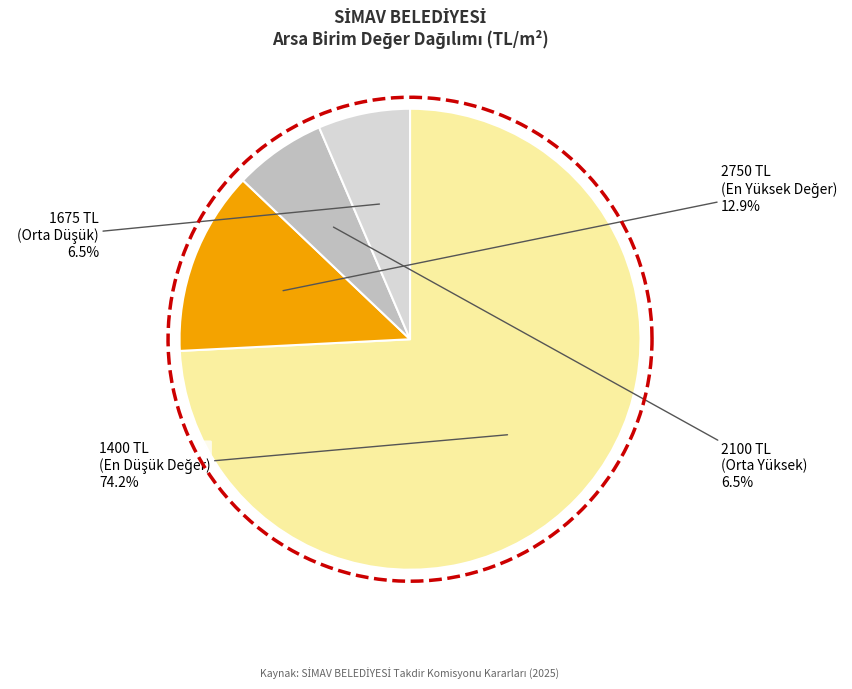

Is KARŞIYAKA MAHALLESİ (2100 & 1675) the majority of the pie?

No